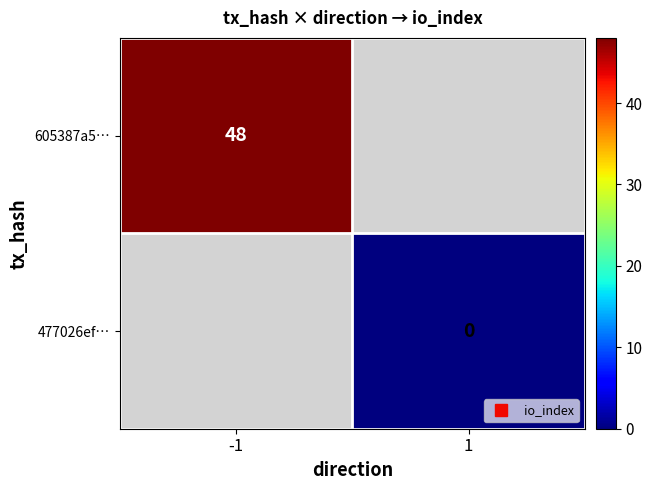

Which category has the highest value in the 605387a5… series?

-1